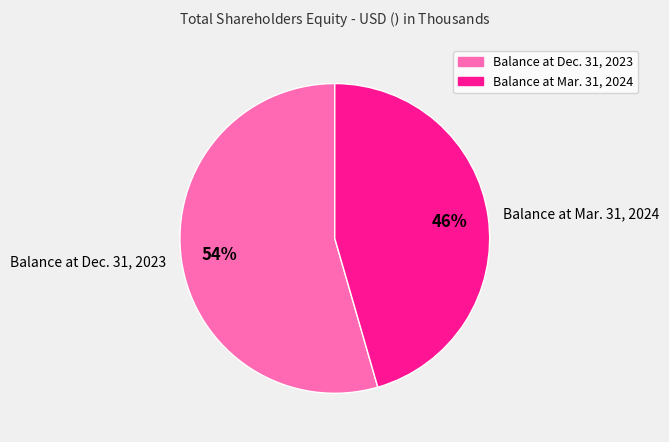

Which category has the smallest portion of the pie?

Balance at Mar. 31, 2024